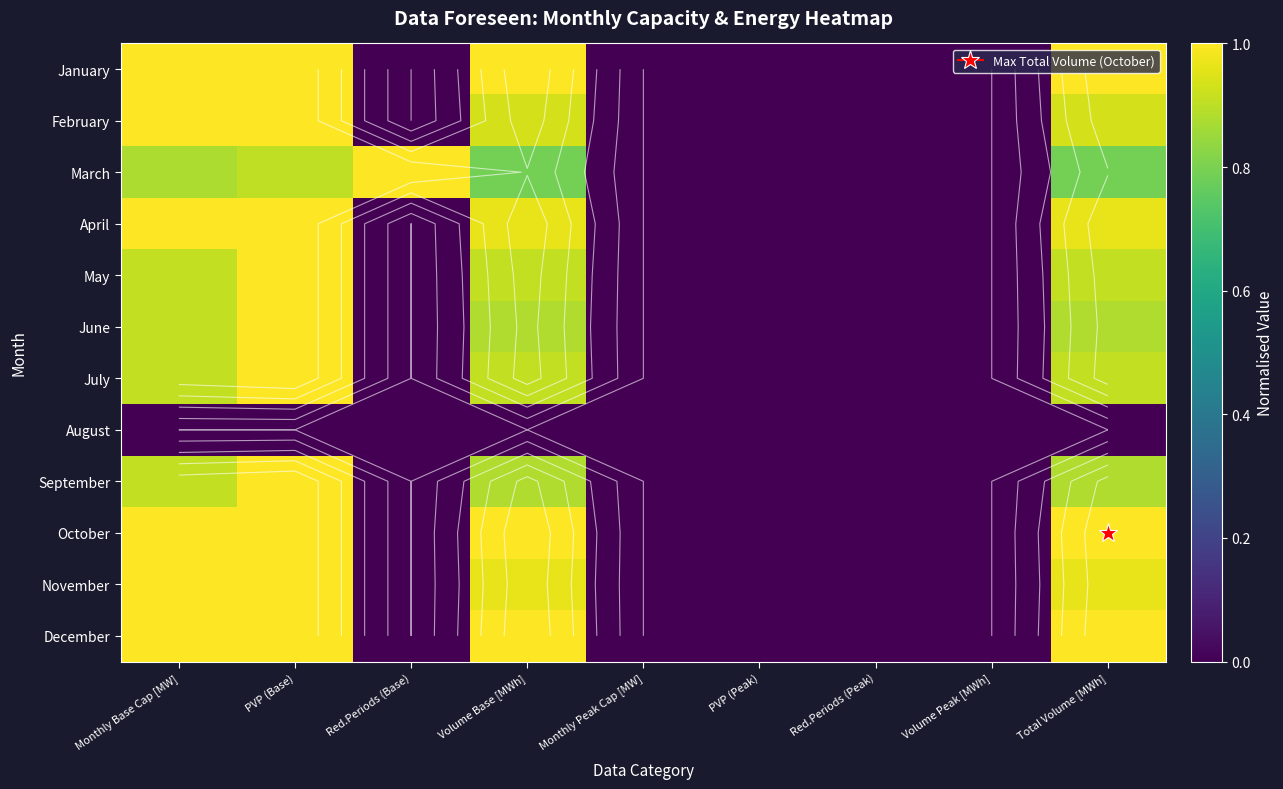

True or false: January has a value of 1.0 at Total Volume [MWh].

True